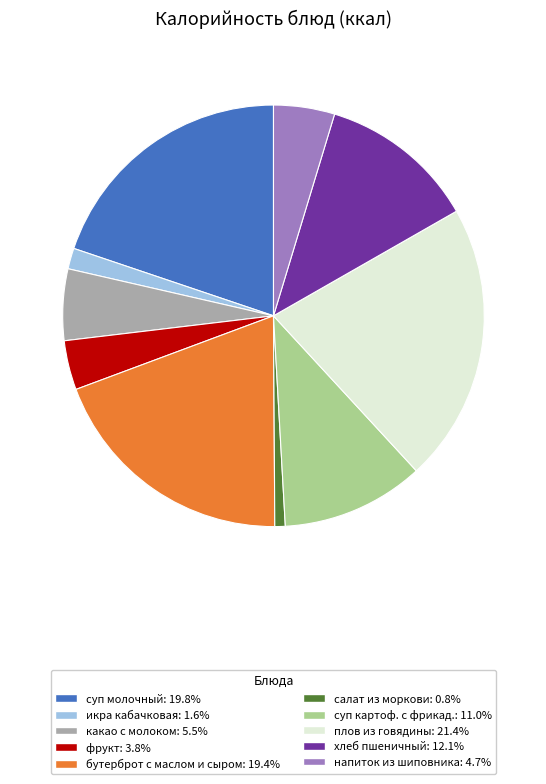

Do икра кабачковая: 1.6% and плов из говядины: 21.4% together represent more than half of the pie?

No